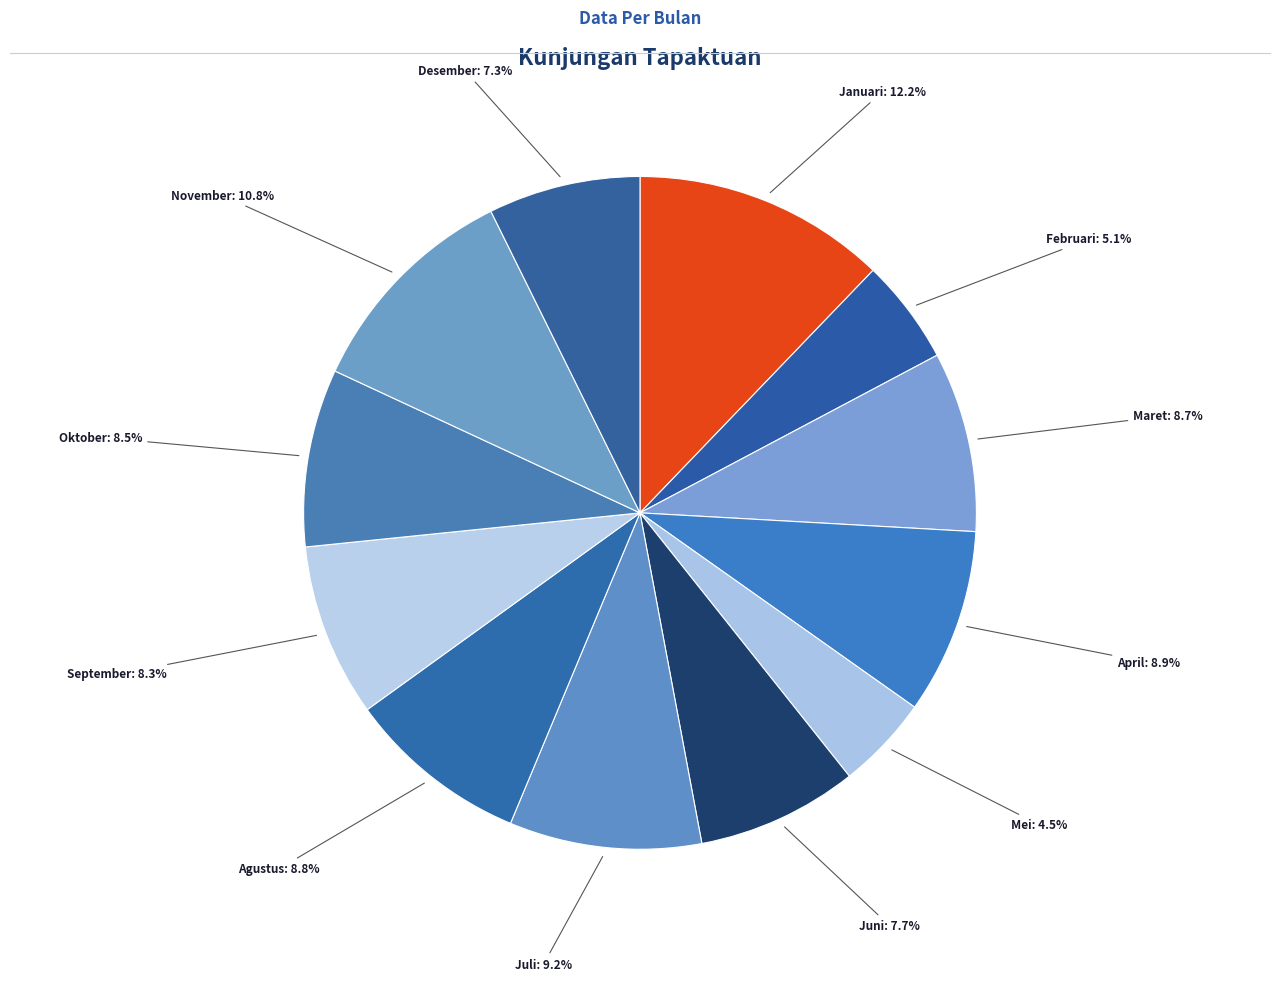

Is it true that September is 1% of the pie?

False